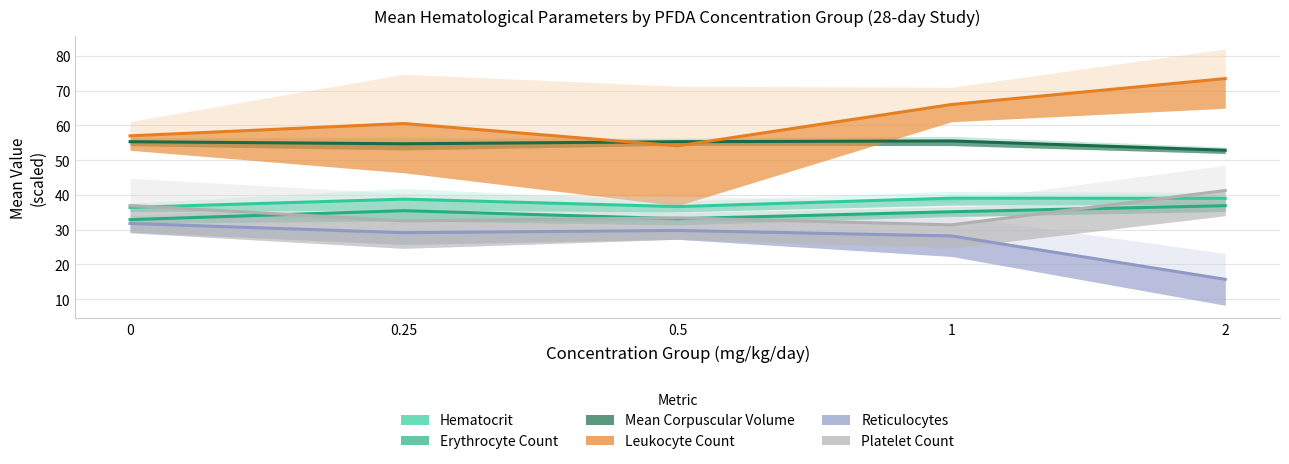

Between 1 and 0.5, which is larger?

1